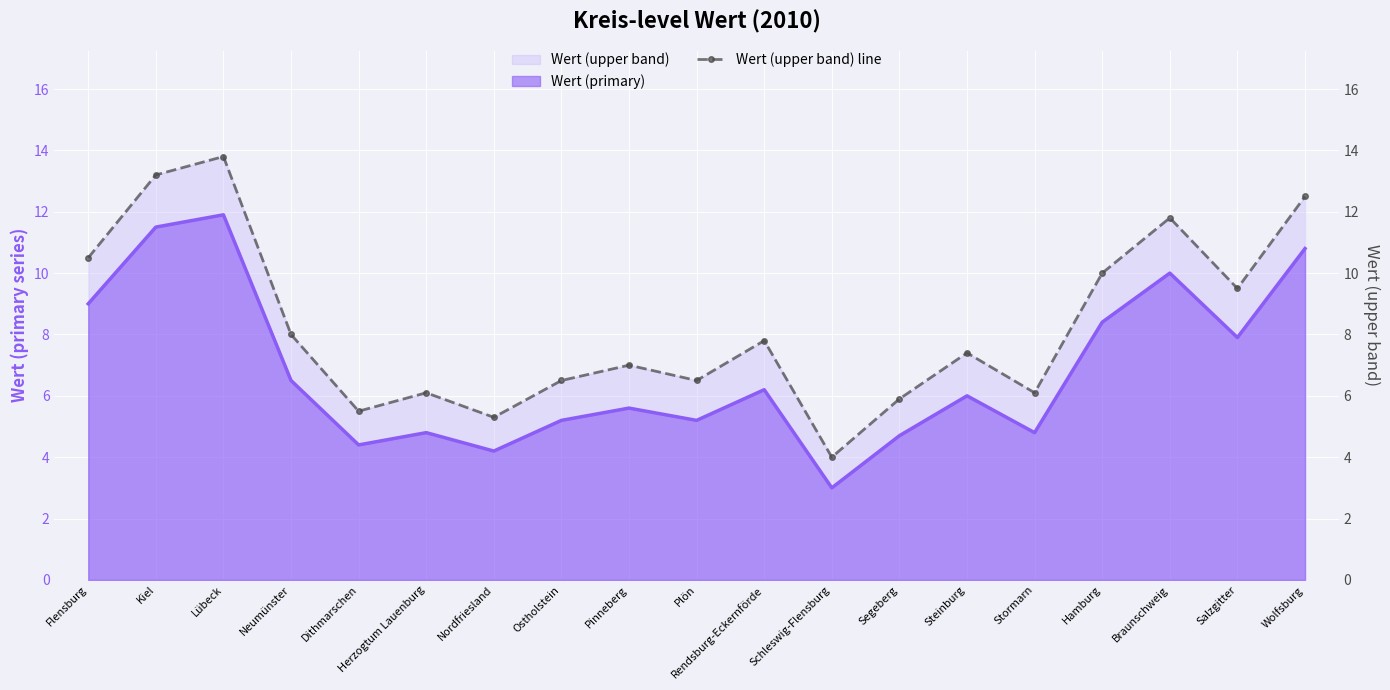

What is the difference between the maximum and minimum values?

9.8